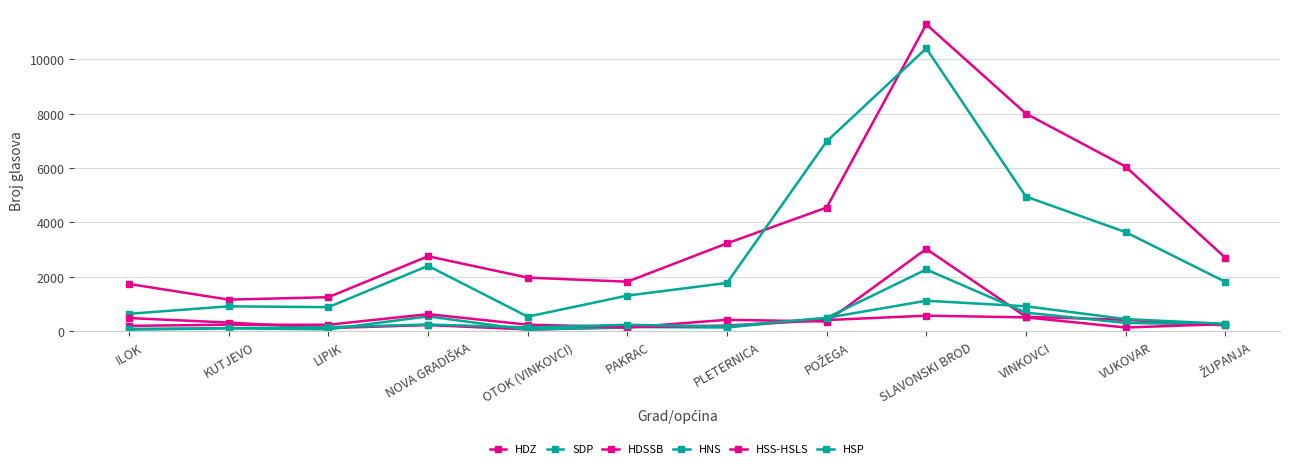

Rank the series by their maximum value, from lowest to highest.

HSS-HSLS, HSP, HNS, HDSSB, SDP, HDZ